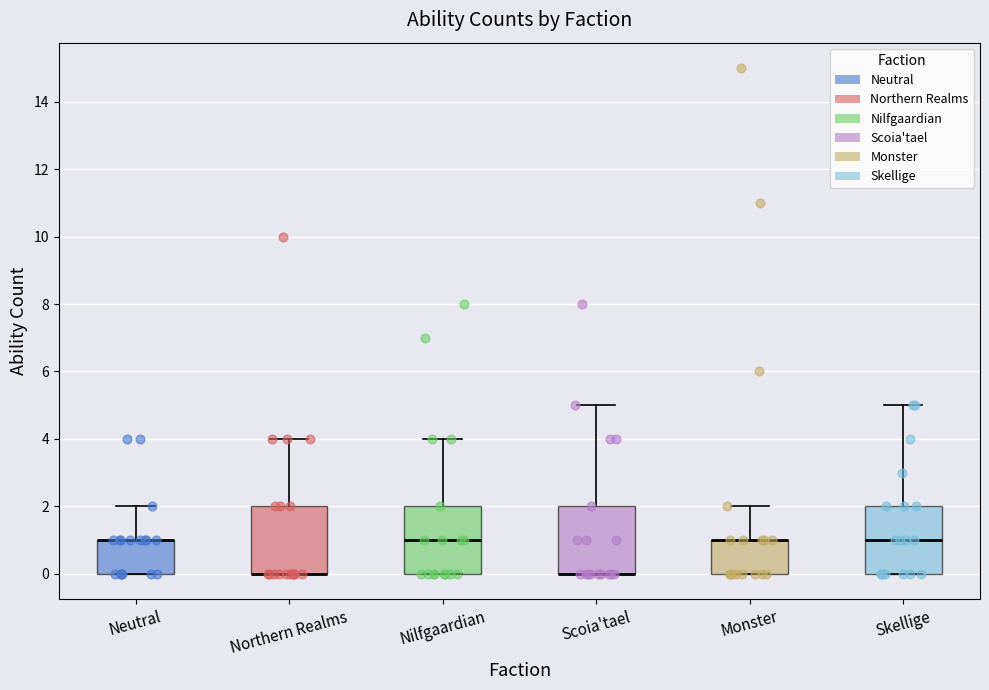

Where does the upper whisker of the box for Nilfgaardian end on the y-axis? The values are not printed on the chart, so give them approximately, as read against the axis.

4